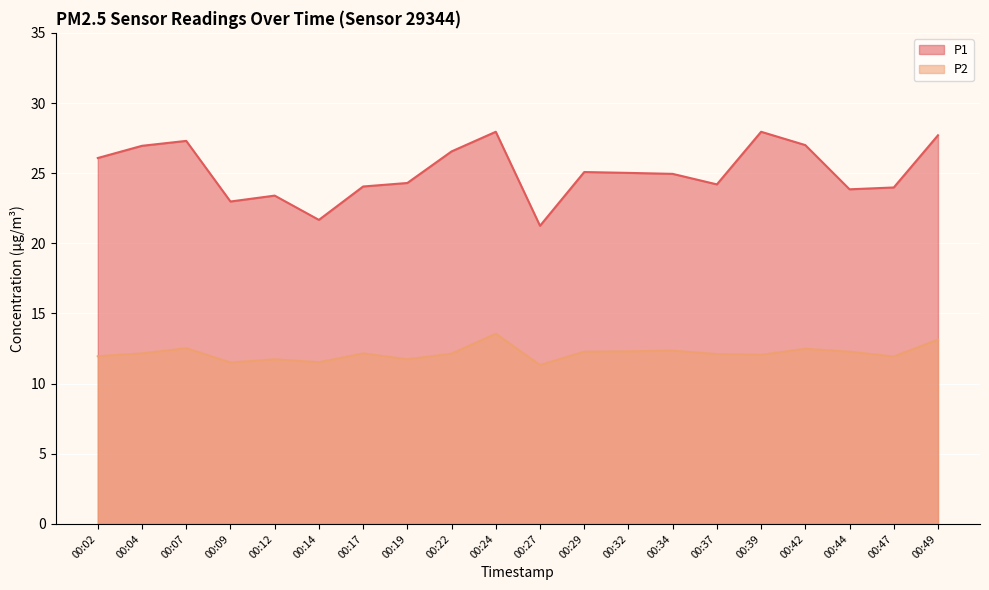

What is the spread (max minus min) of values at 00:44?

11.6